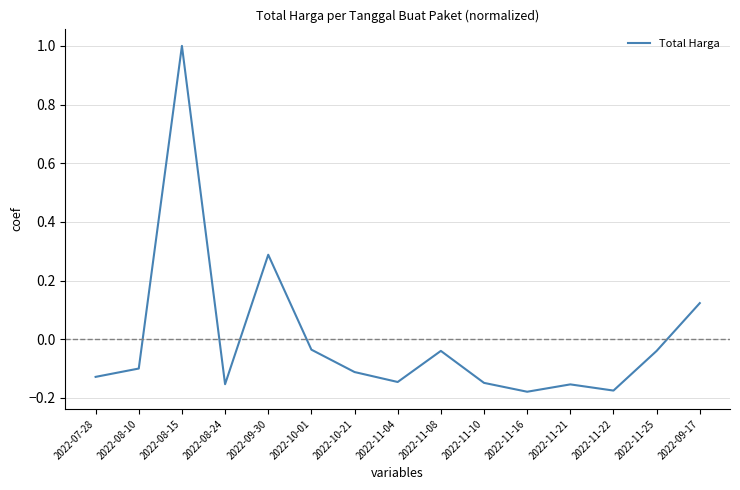

Which label corresponds to the largest value in the chart?

2022-08-15